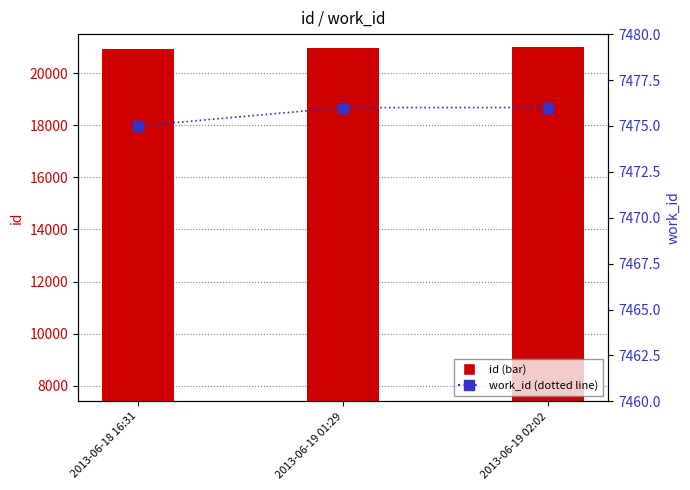

What is the label of the 3rd bar from the right?

2013-06-18 16:31